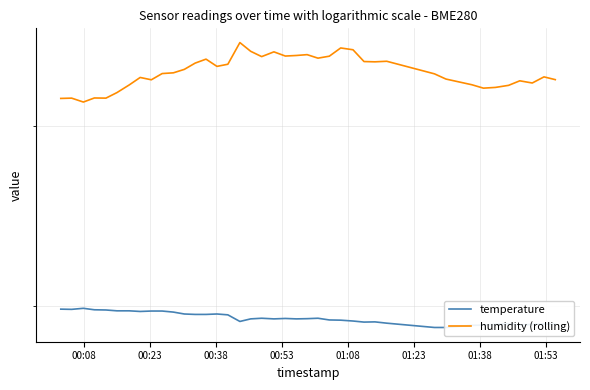

What is the difference between the maximum and minimum values in the humidity (rolling) series?

4.1